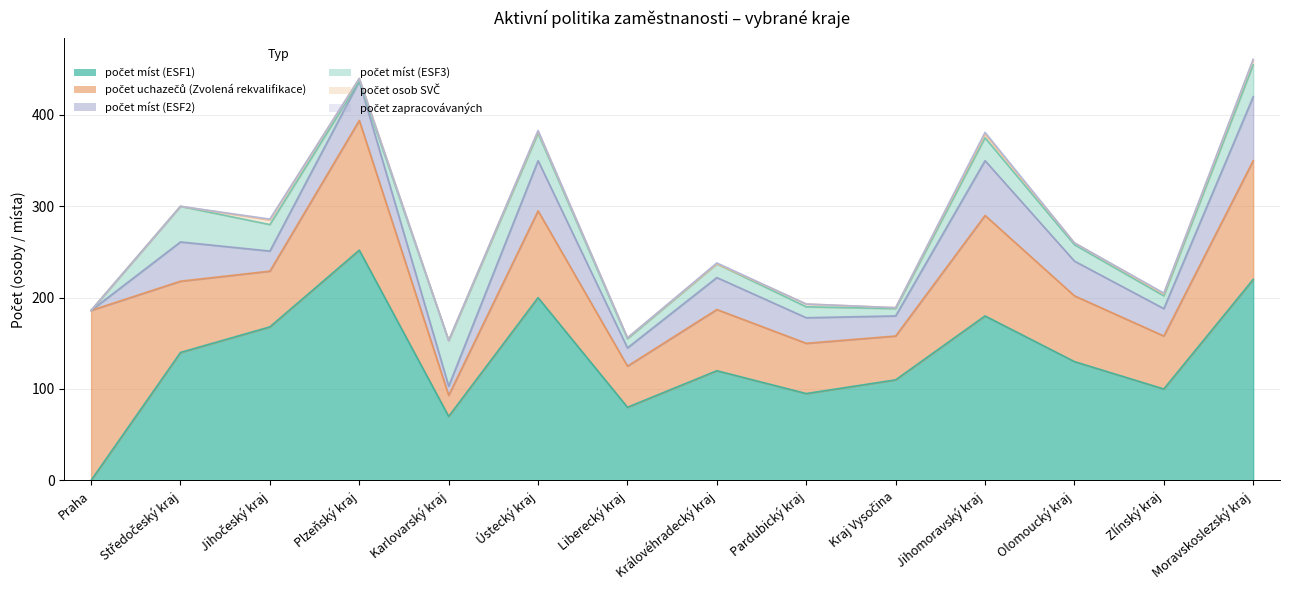

Which series changed the most between Praha and Pardubický kraj?

počet uchazečů (Zvolená rekvalifikace)